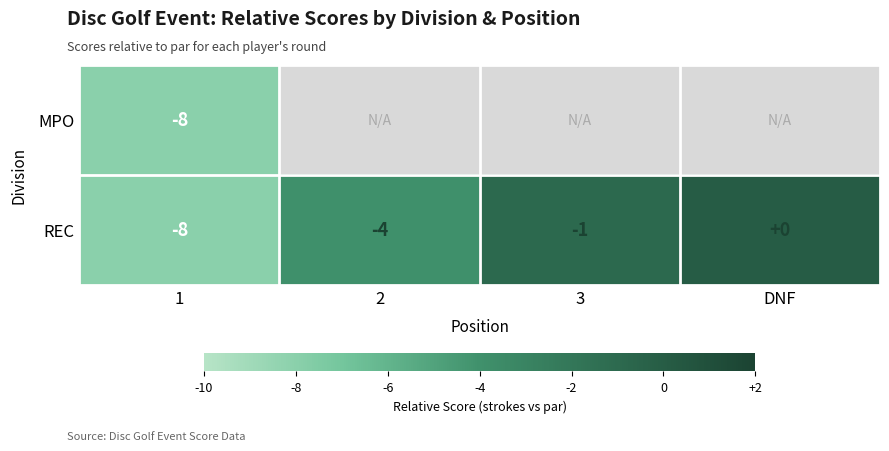

Count the REC values in the range -4 to 0.

3